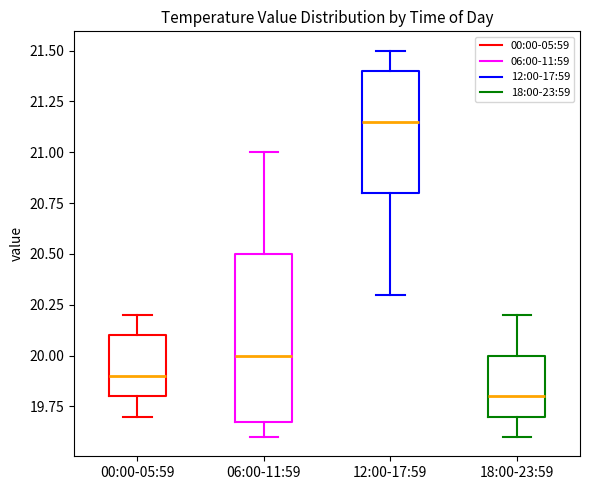

Comparing the boxes themselves (not the whiskers), which one is the tallest?

06:00-11:59